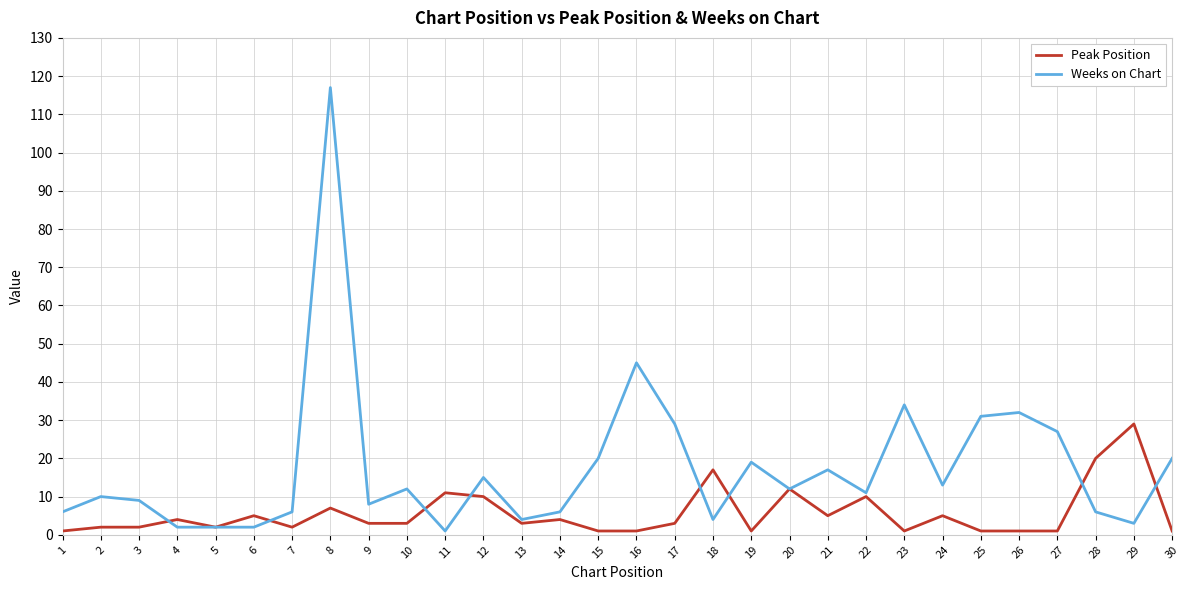

Where do Peak Position and Weeks on Chart first cross each other?

3 and 4